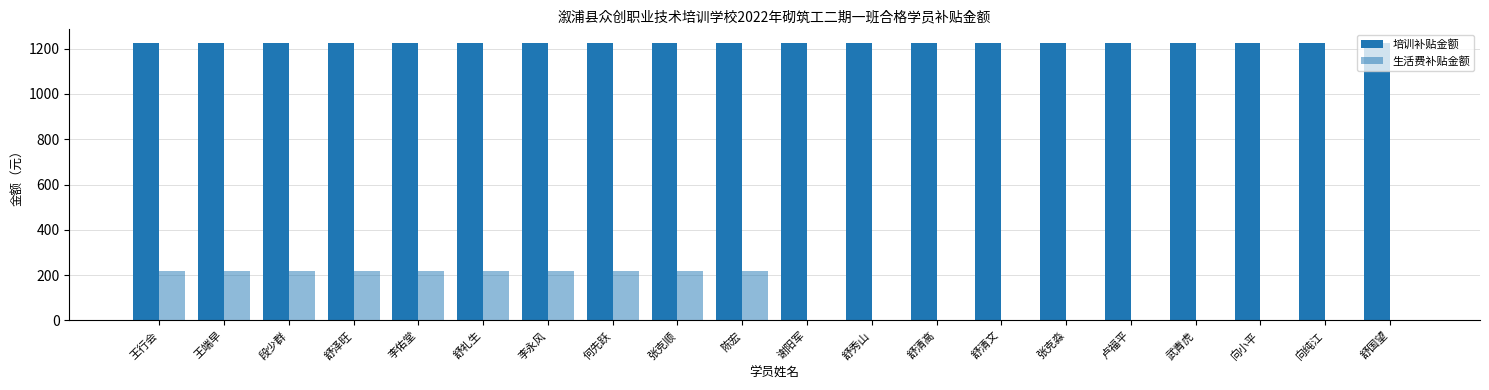

Rank the series at 段少群 from lowest to highest value.

生活费补贴金额, 培训补贴金额